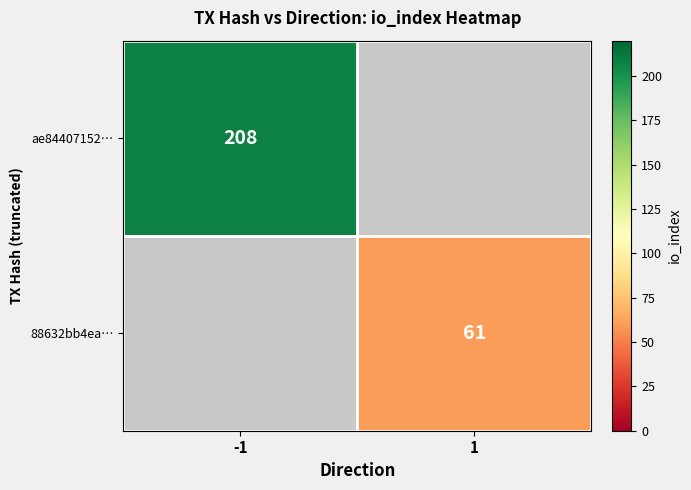

The value of ae84407152… at -1 is 208. True or false?

True